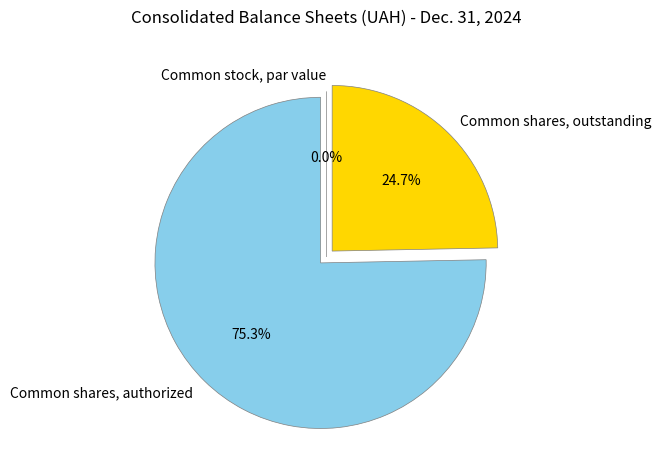

Is the sum of Common shares, outstanding and Common shares, authorized greater than half?

Yes